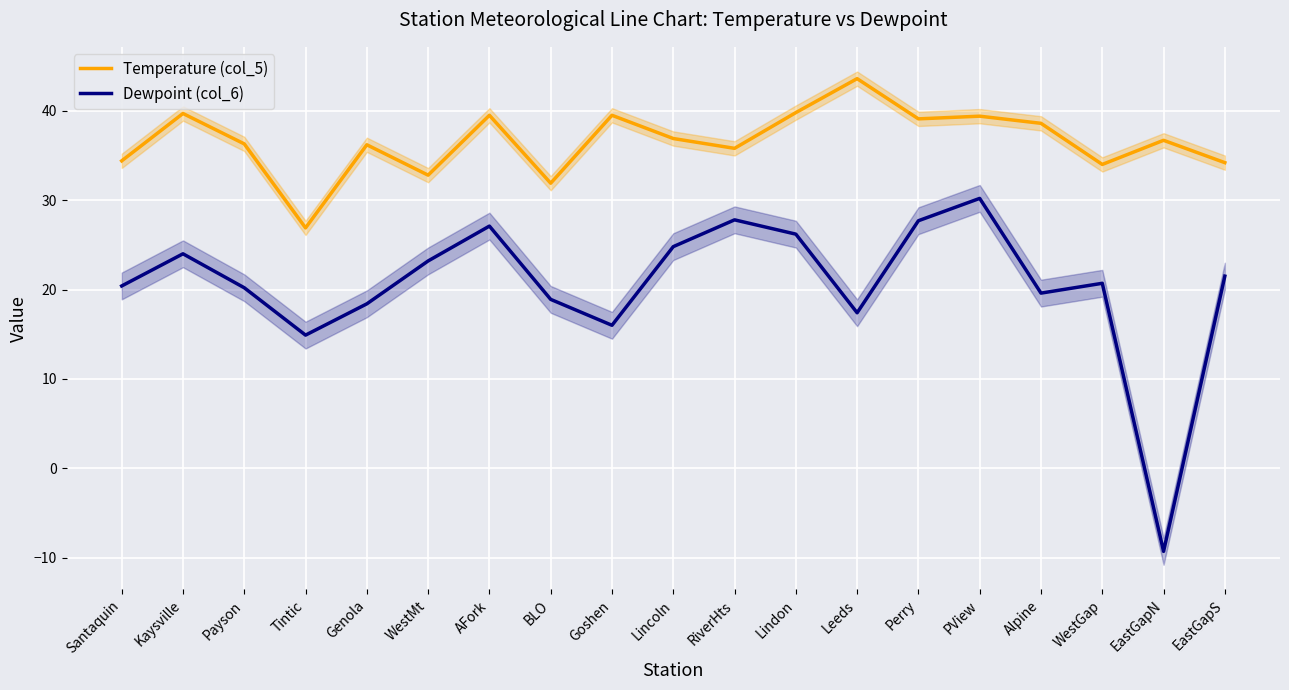

At which label is Dewpoint (col_6) closest to 10?

Tintic